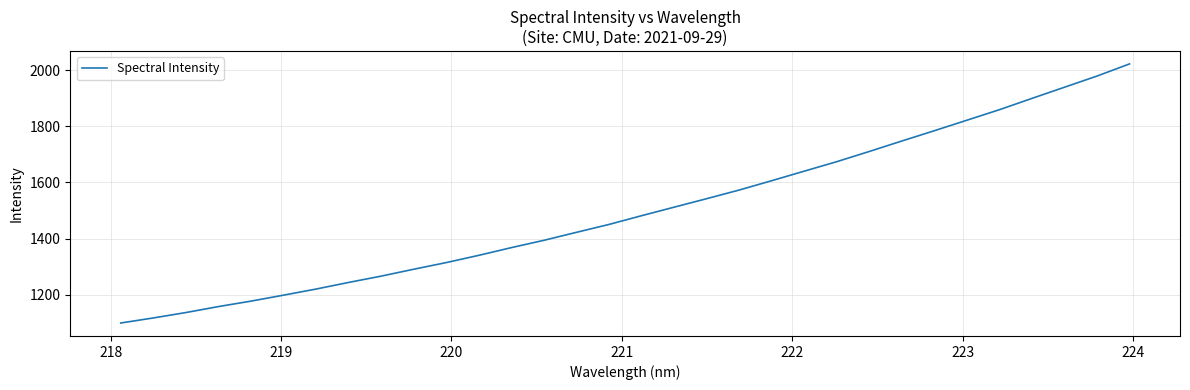

What is the difference between the second highest and minimum values?

879.5